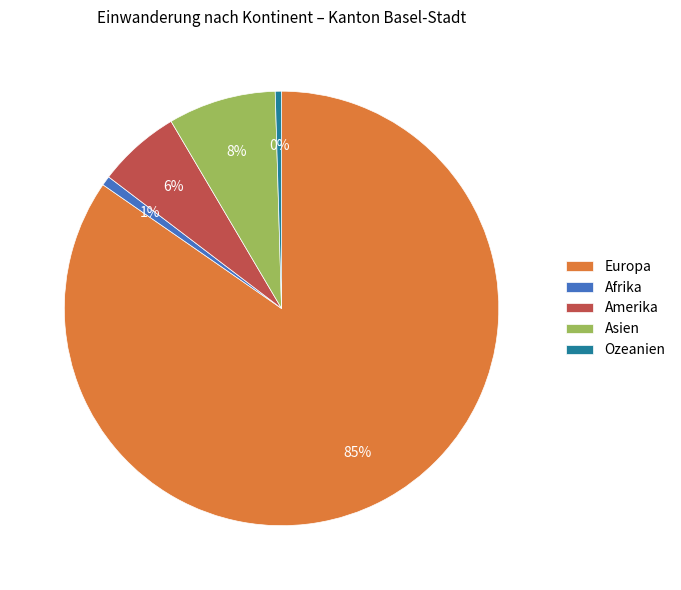

Combined, do Amerika and Asien account for over 50%?

No